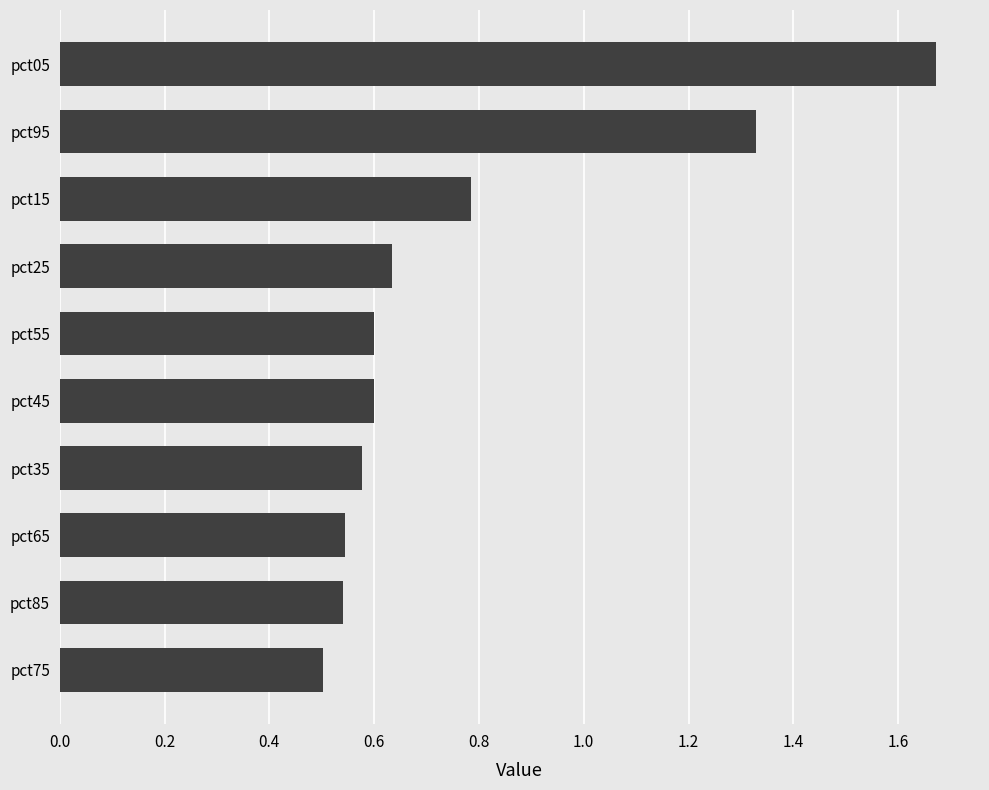

What is the average value?

0.8